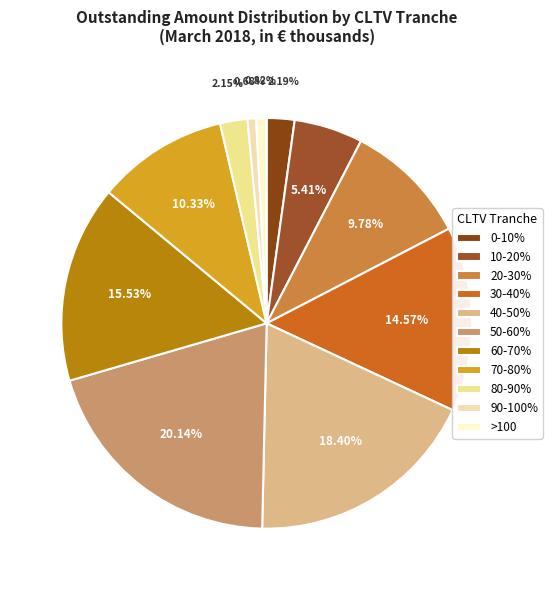

What portion of the pie excludes 0-10%?

97.8%